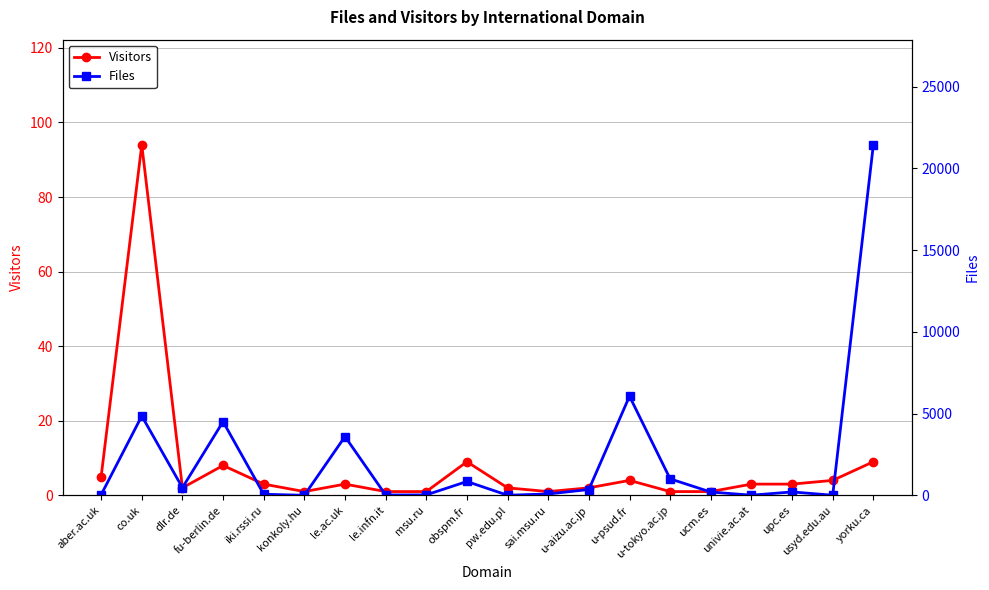

What position from the left is obspm.fr?

10